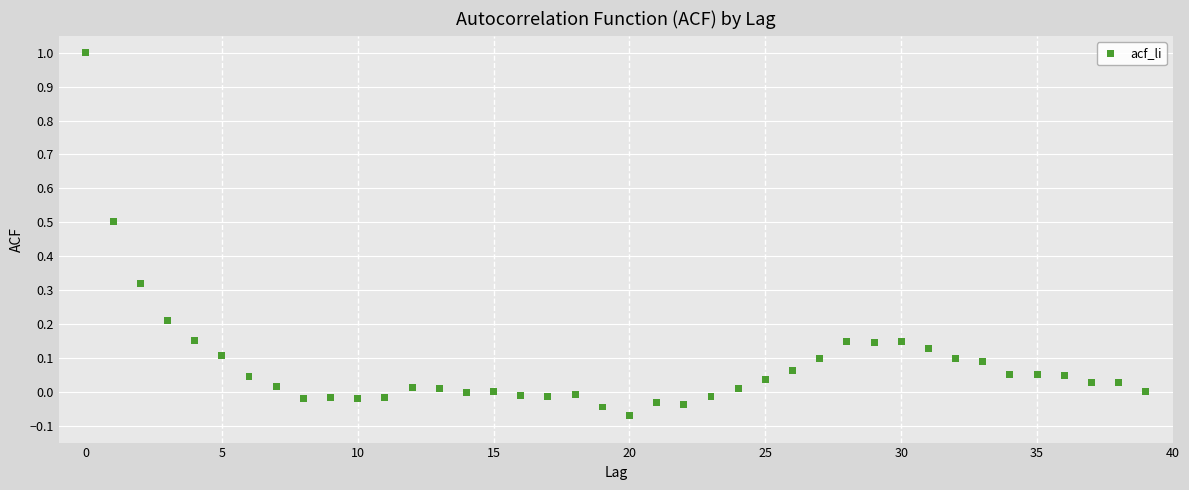

What is the range of Y values (max minus min)?

1.1